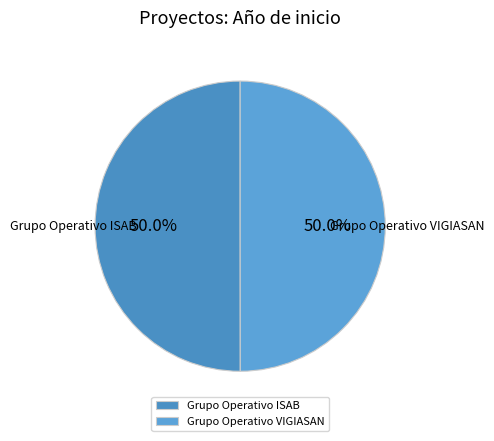

To the nearest percent, what is the combined percentage of Grupo Operativo ISAB and Grupo Operativo VIGIASAN?

100%